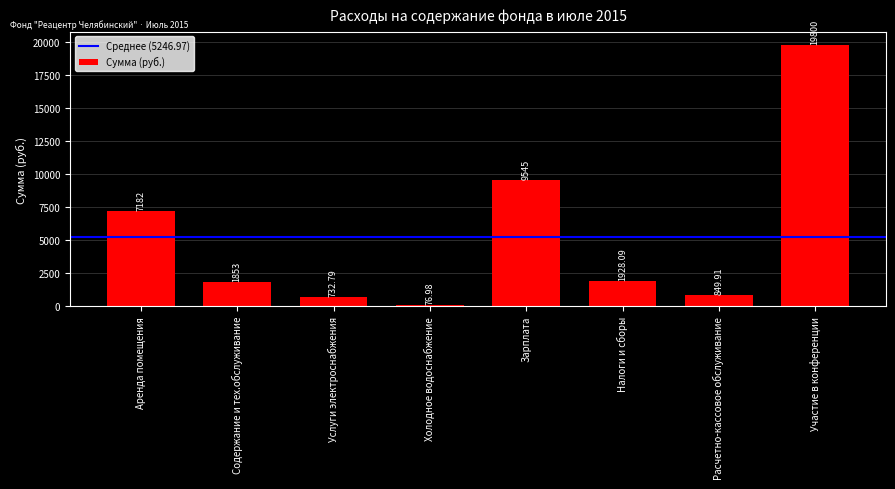

List the labels in order of value, largest first.

Участие в конференции, Зарплата, Аренда помещения, Налоги и сборы, Содержание и тех.обслуживание, Расчетно-кассовое обслуживание, Услуги электроснабжения, Холодное водоснабжение